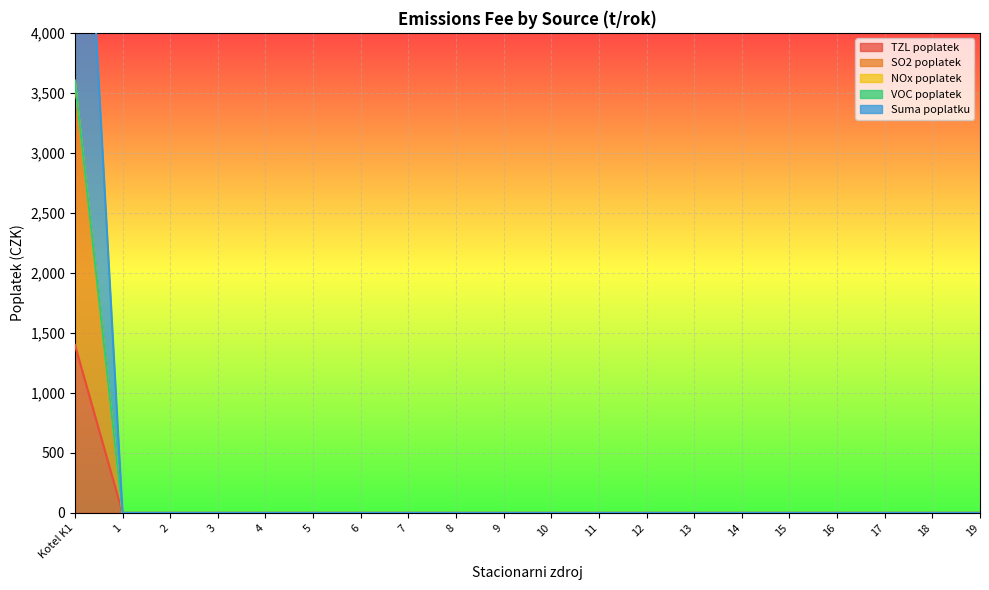

Is the value of TZL poplatek at 18 greater than the value of Suma poplatku at 15?

No